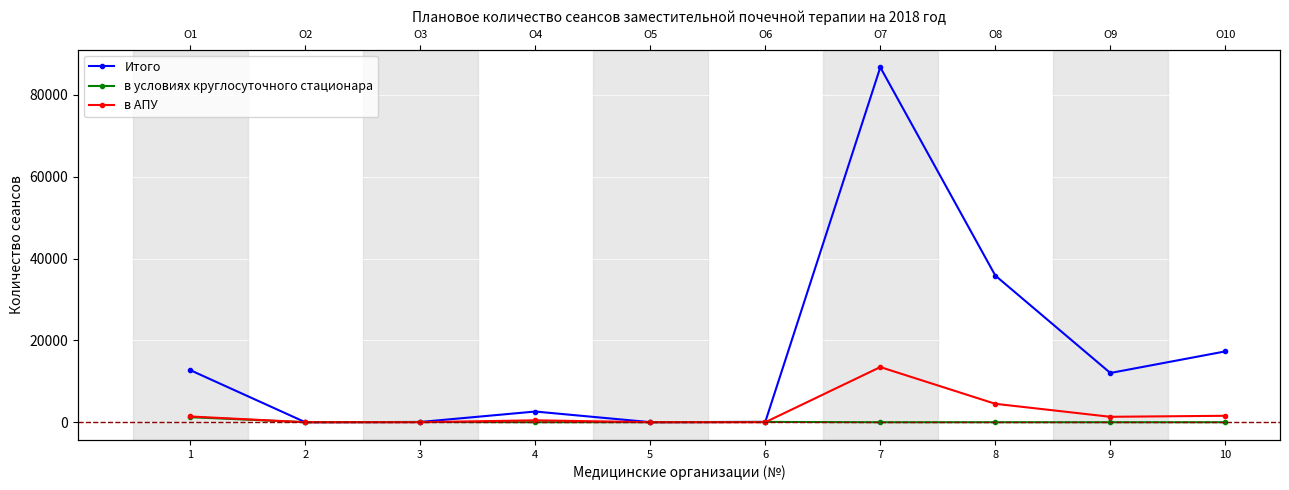

At which label does в условиях круглосуточного стационара reach its peak?

1